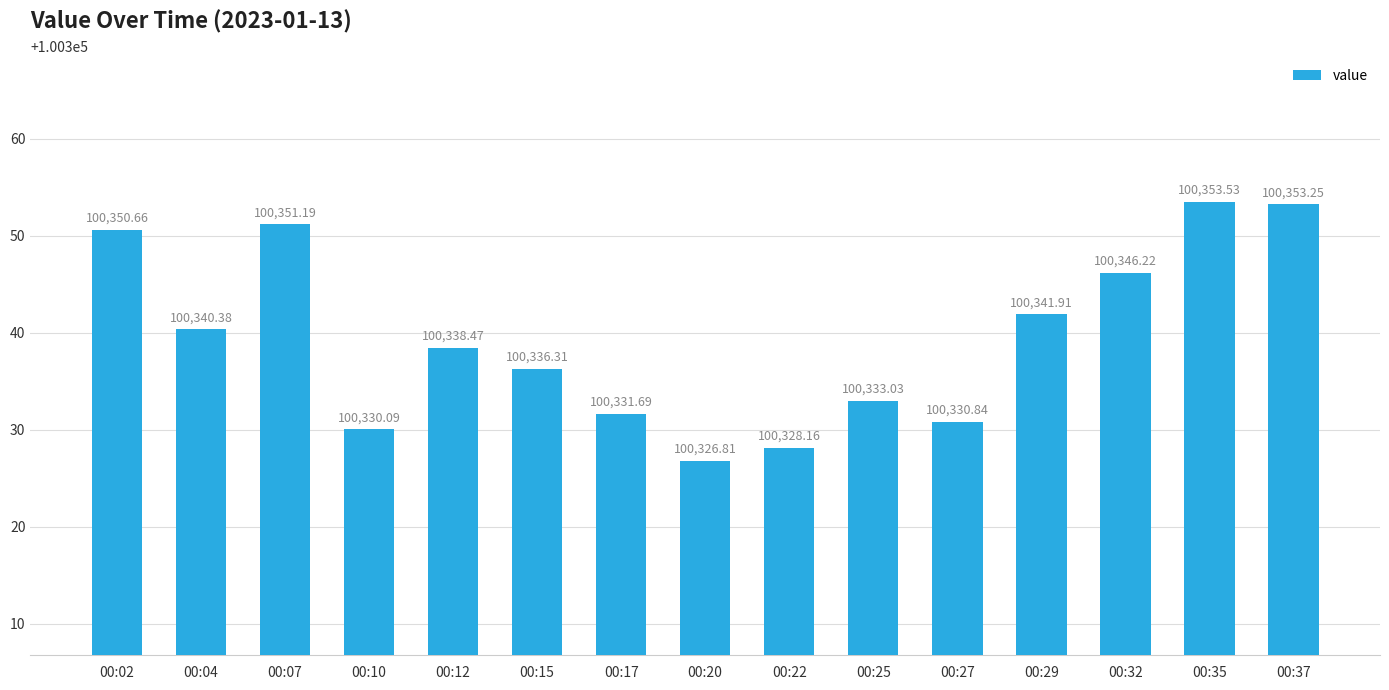

What is the sum of the values at 00:04 and 00:07?

200691.6